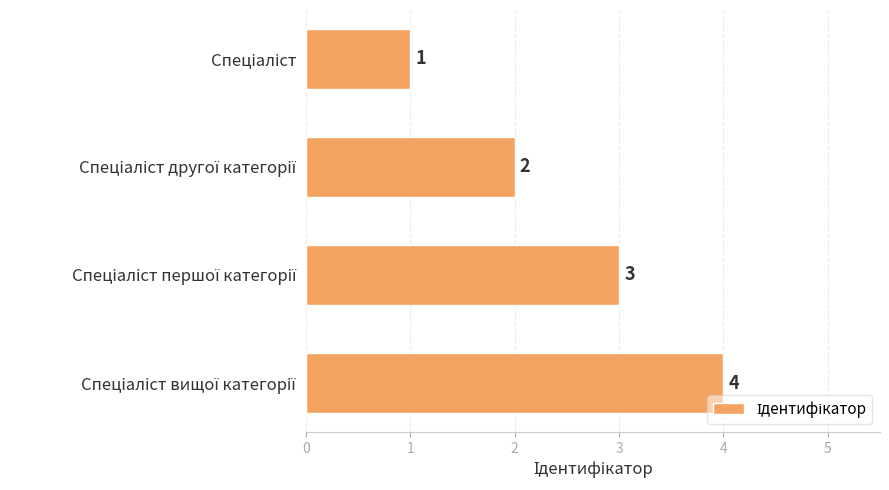

What is the maximum value shown in the chart?

4